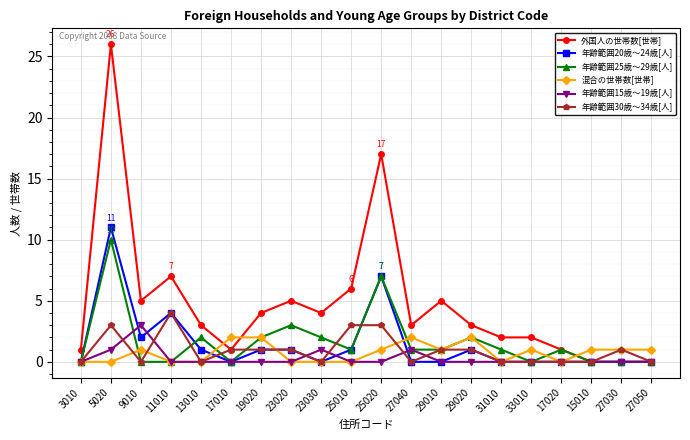

What position from the left is 23020?

8